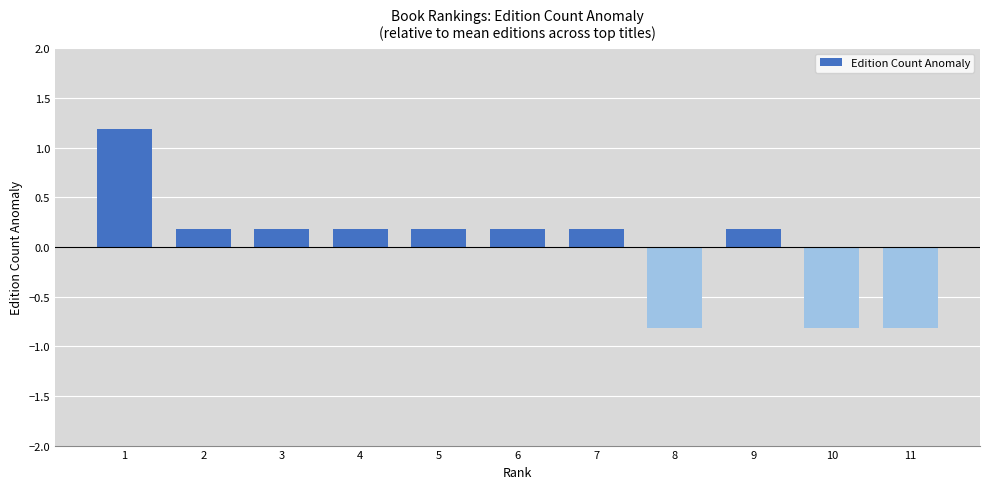

Count the number of categories in the chart.

11